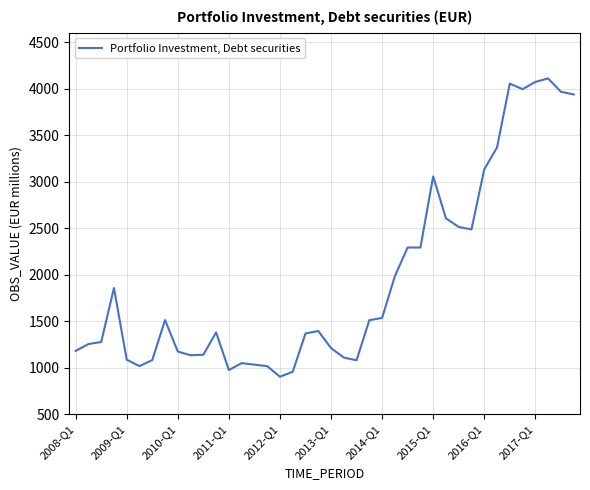

What is the sum of all values?

78112.8